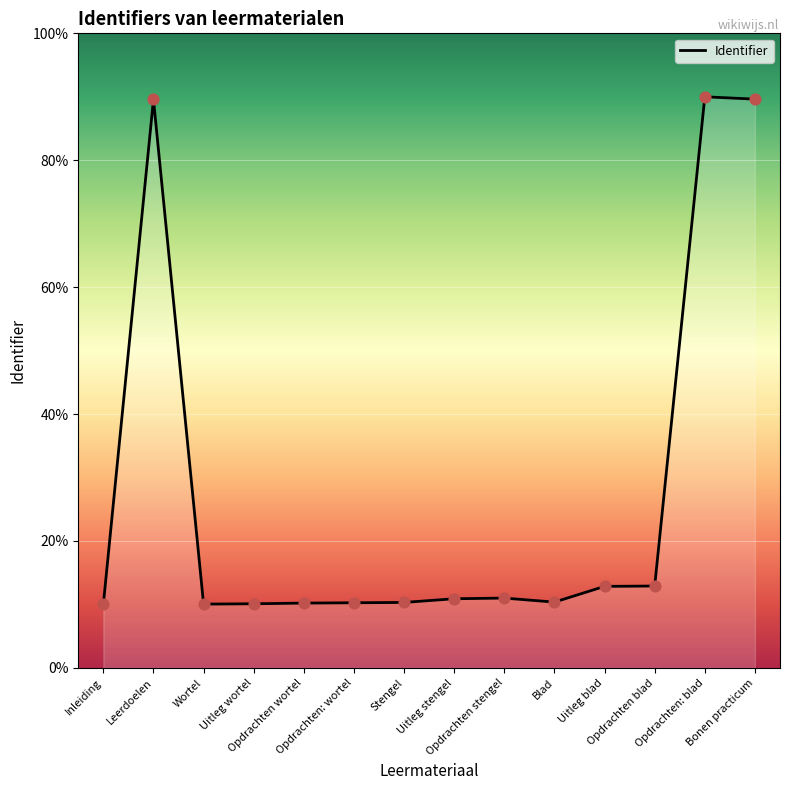

Approximately how many times larger is the value at Leerdoelen compared to Opdrachten: wortel?

8.7